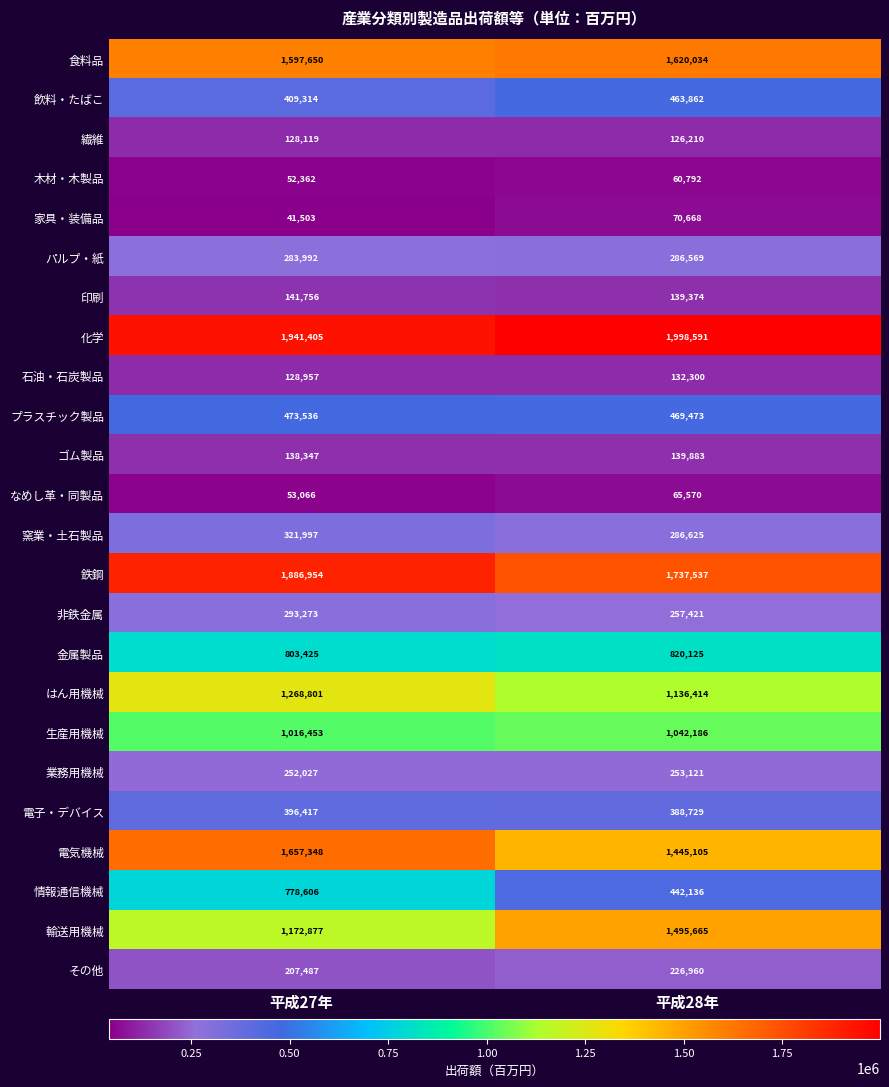

What is the difference between the 窯業・土石製品 values at 平成27年 and 平成28年?

35372